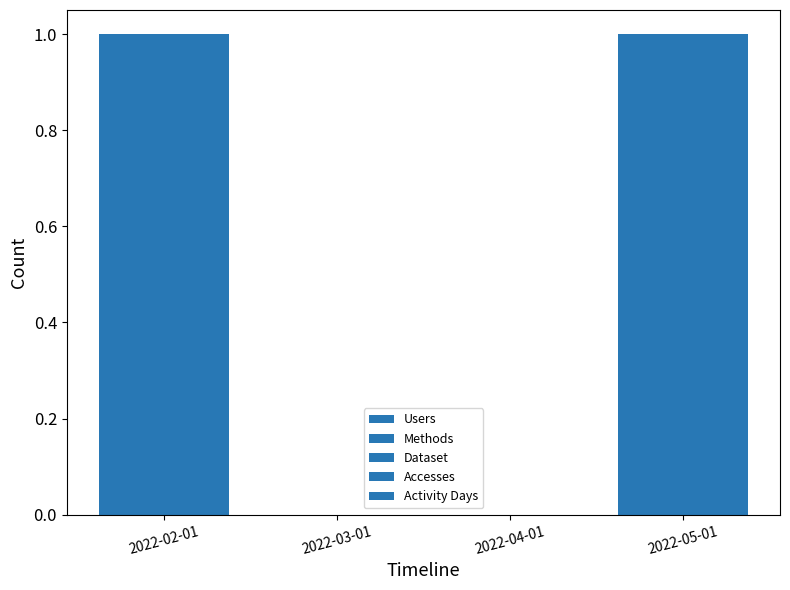

At which category is the sum across all series the highest?

2022-02-01